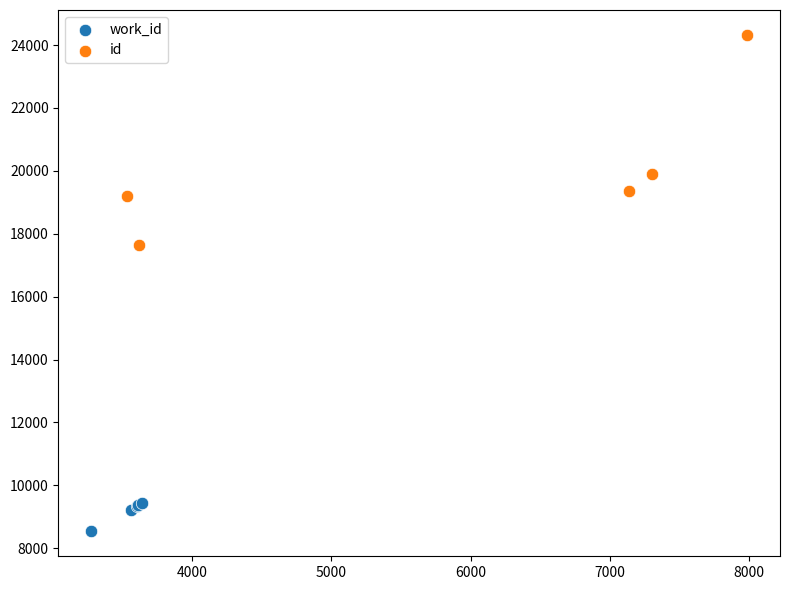

Which series has the widest spread of Y values?

id